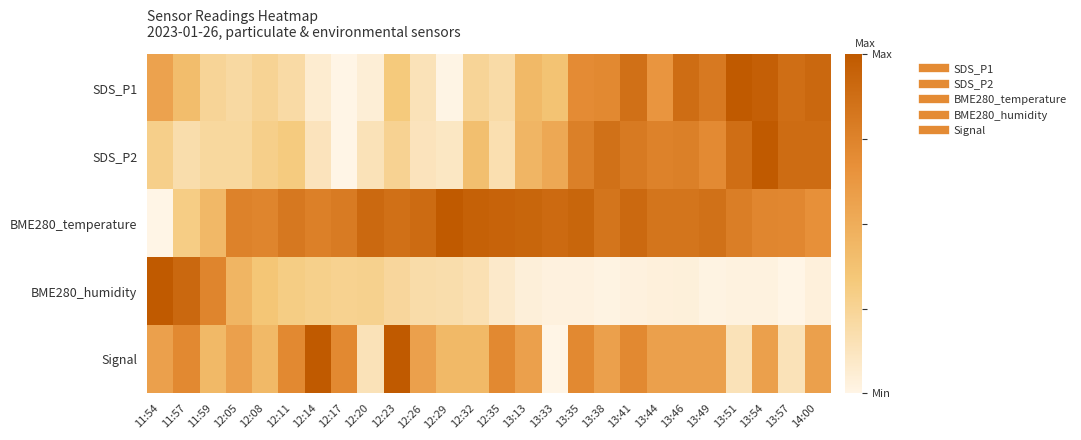

At how many categories does at least one series exceed 0?

26